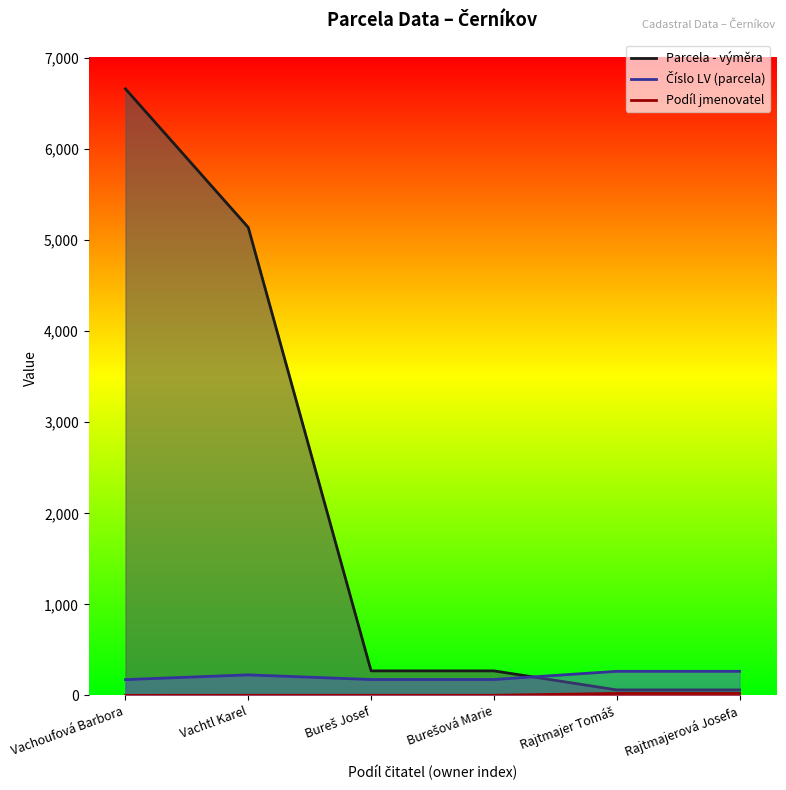

Where is the first local maximum for Číslo LV (parcela)?

Vachtl Karel